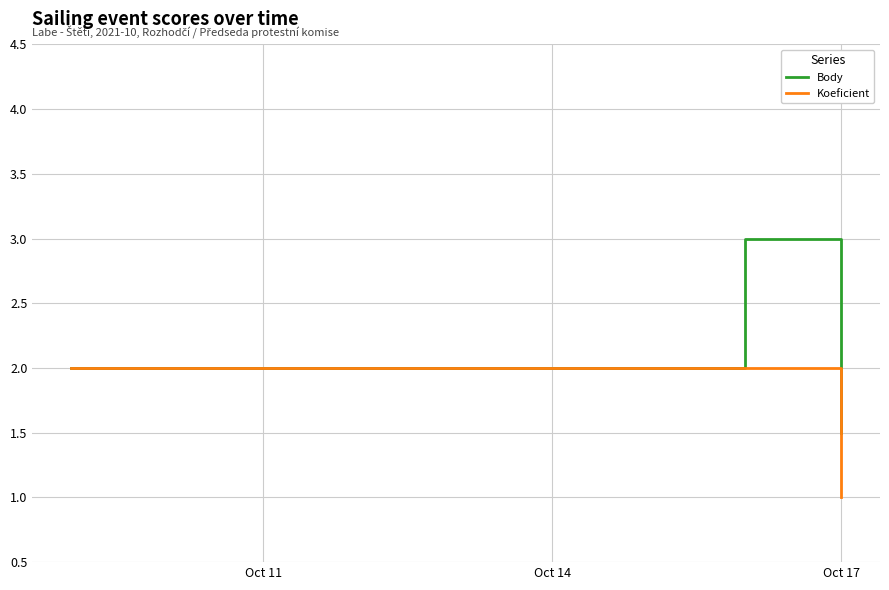

Which series has the largest total across all categories?

Body